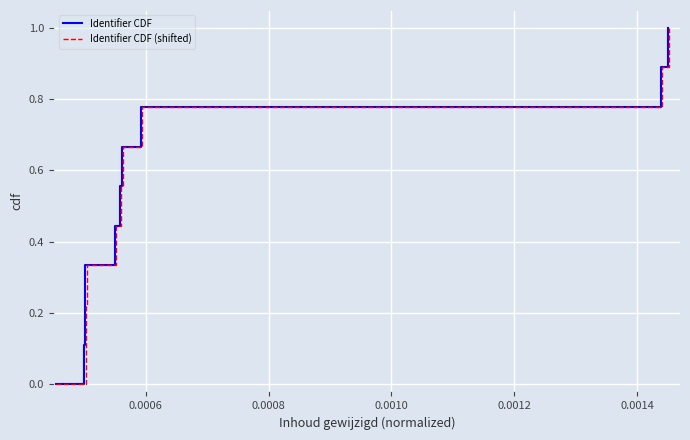

True or false: Identifier CDF (shifted) and Identifier CDF cross at least once.

False